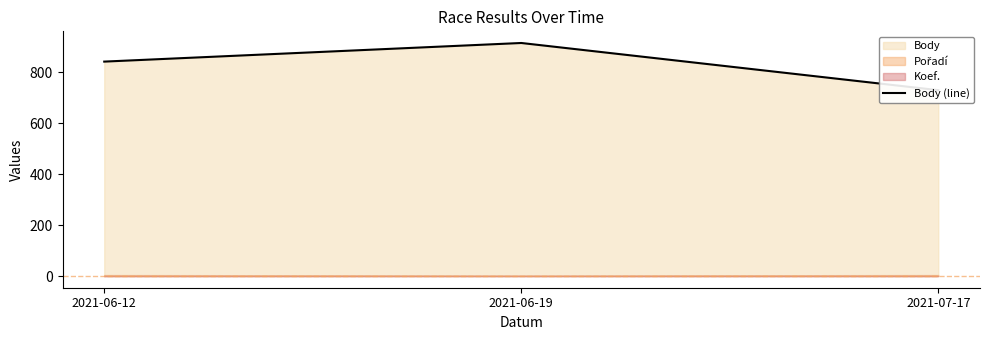

What is the change in value from 2021-06-19 to 2021-07-17?

-185